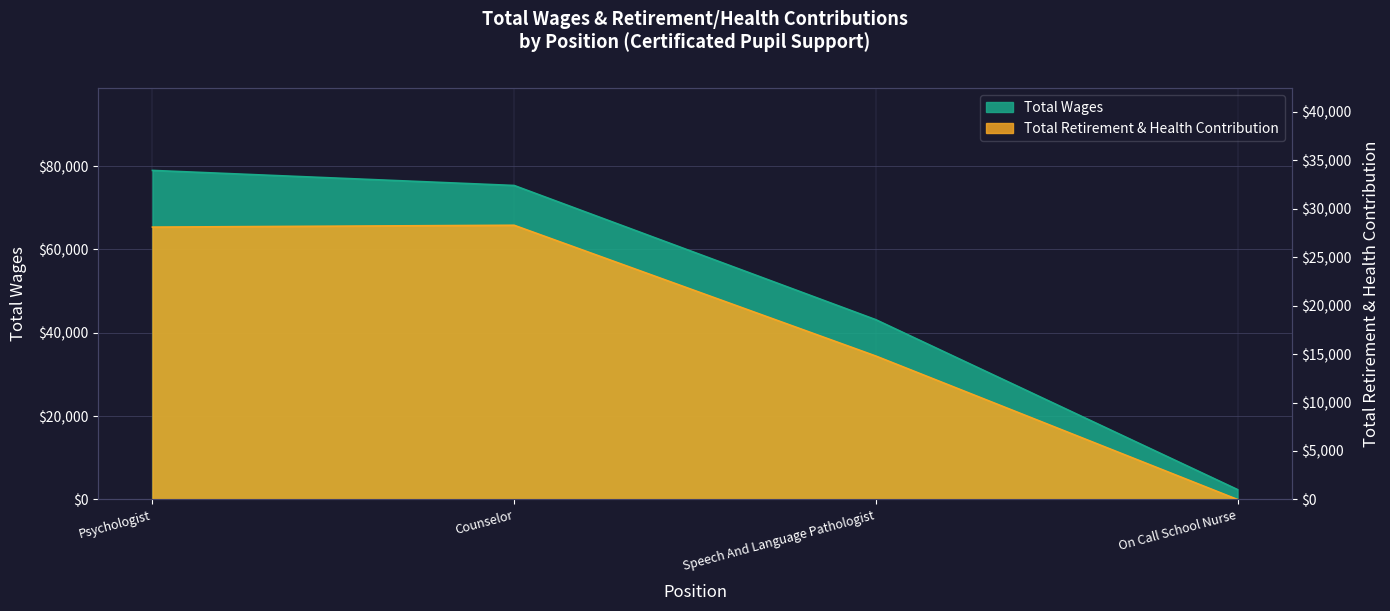

True or false: Total Wages and Total Retirement & Health Contribution intersect in this chart.

False